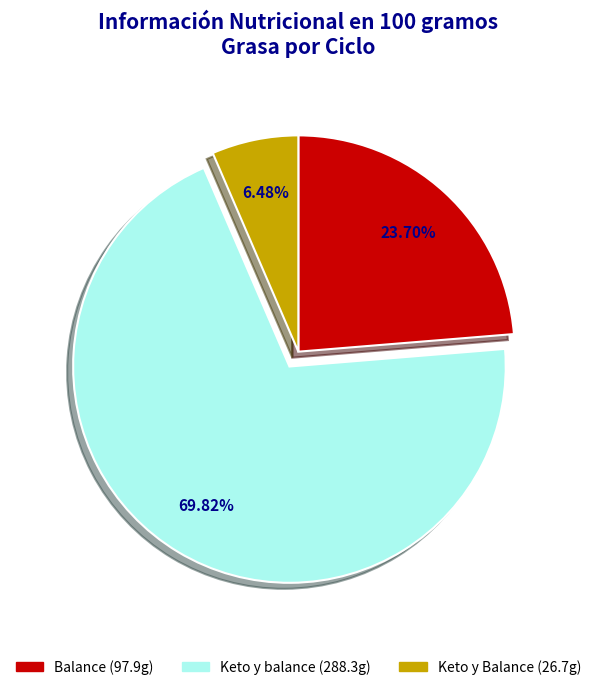

To the nearest percent, what is the difference between the largest and smallest slice percentages?

63%